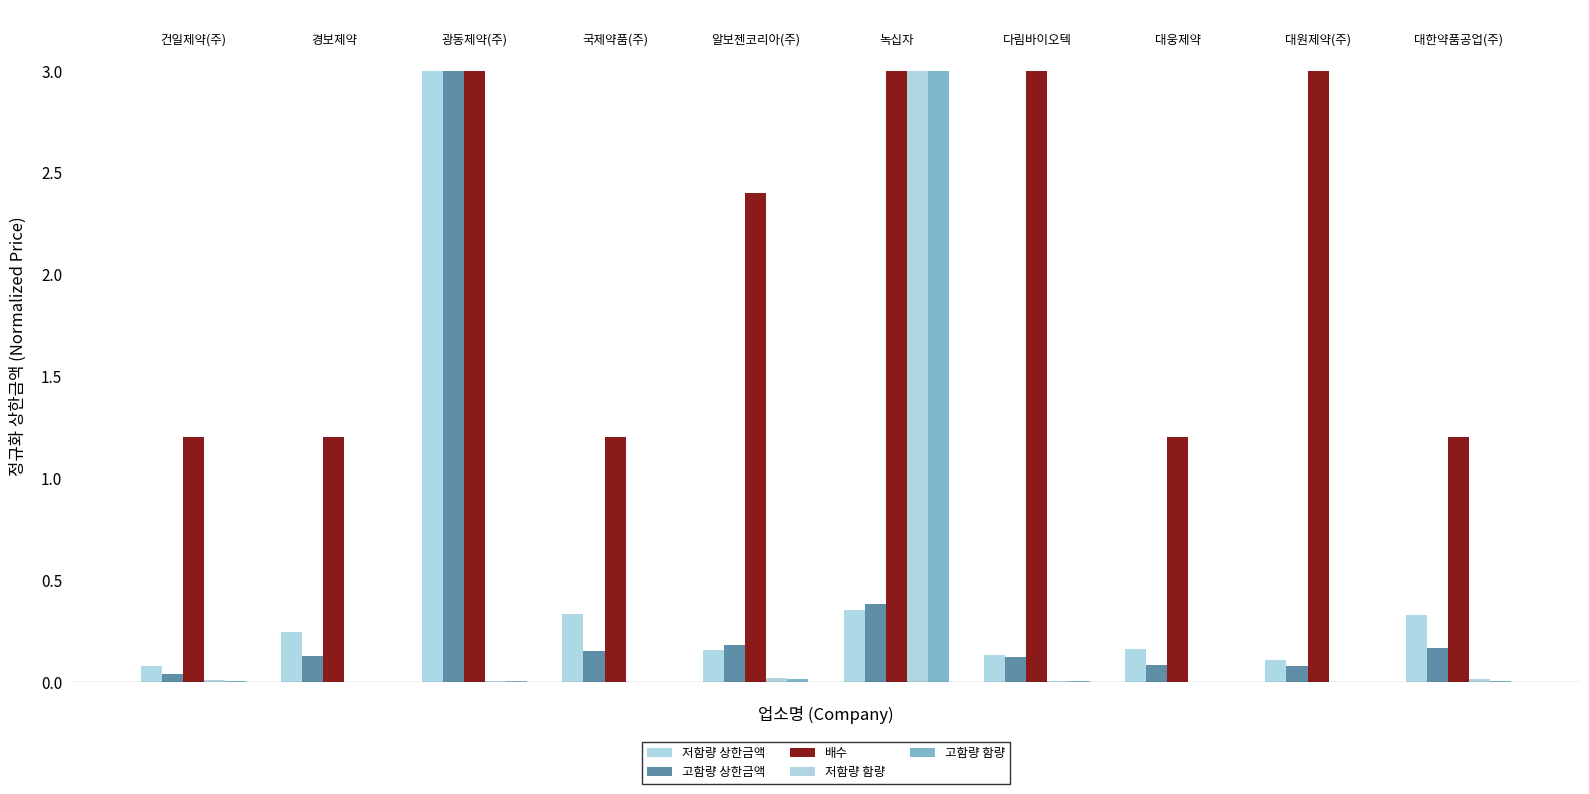

What is the difference between the maximum and second lowest values in the 저함량 상한금액 series?

2.9